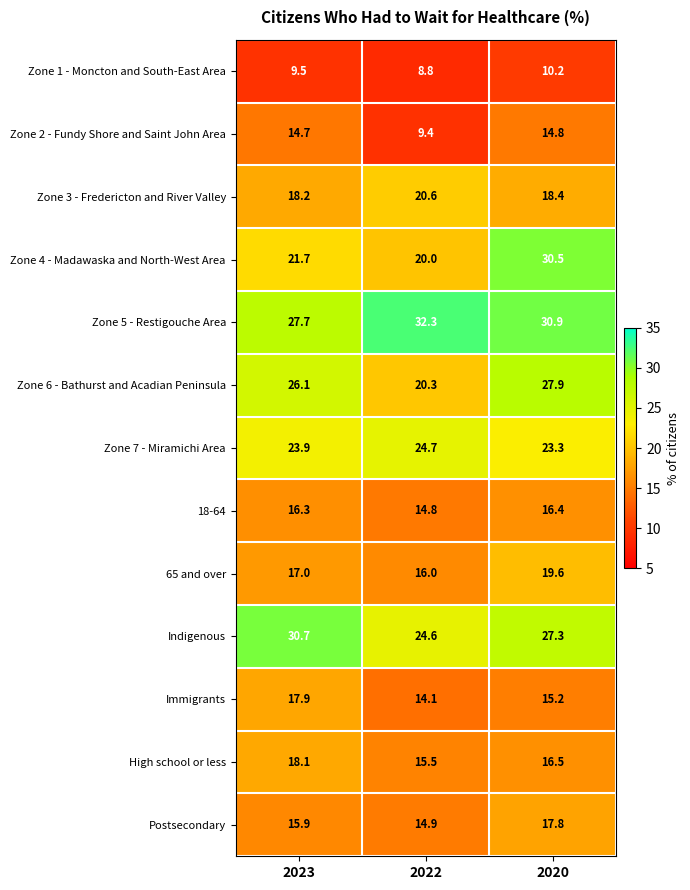

At which label does Zone 1 - Moncton and South-East Area first exceed 9?

2023